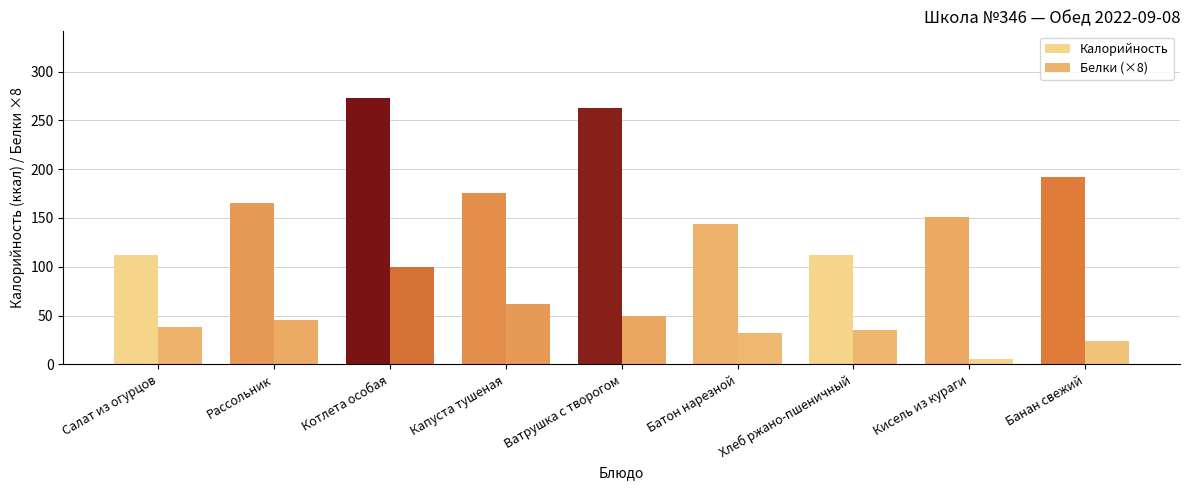

Between Банан свежий and Ватрушка с творогом, which is larger?

Ватрушка с творогом